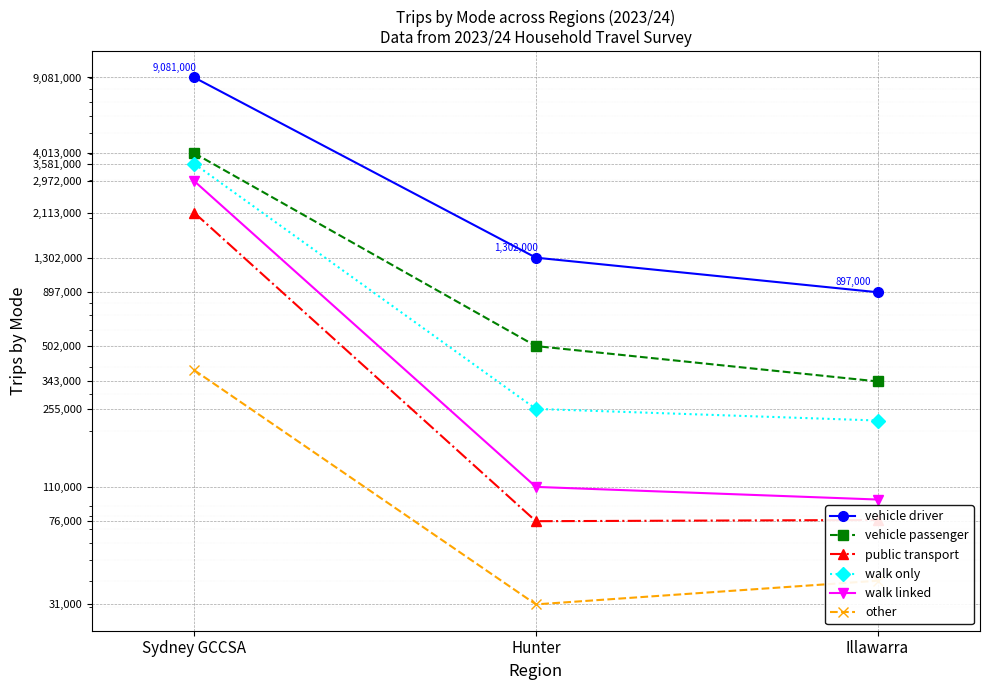

What is the sum of the vehicle driver values at Hunter and Illawarra?

2199000